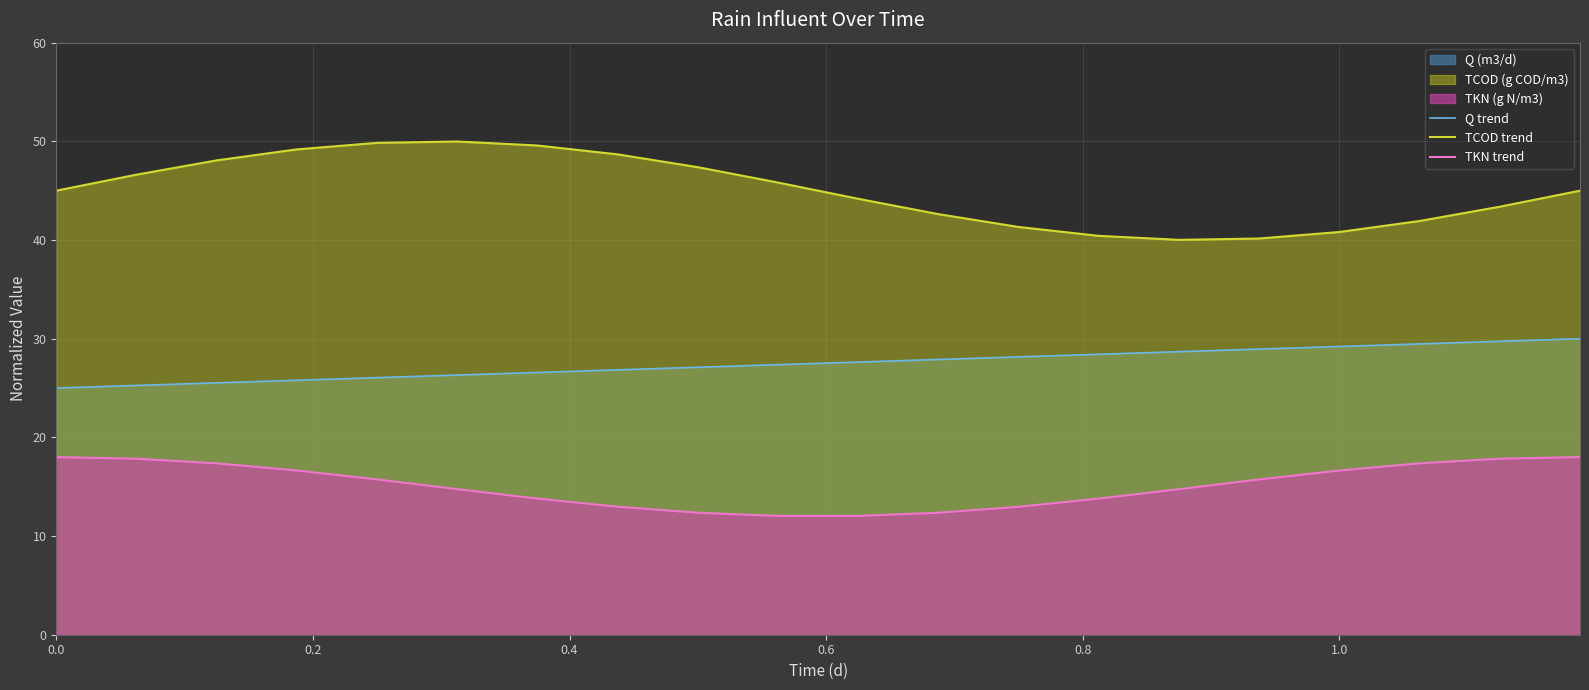

Rank the series by their average value, from highest to lowest.

TCOD trend, Q trend, TKN trend